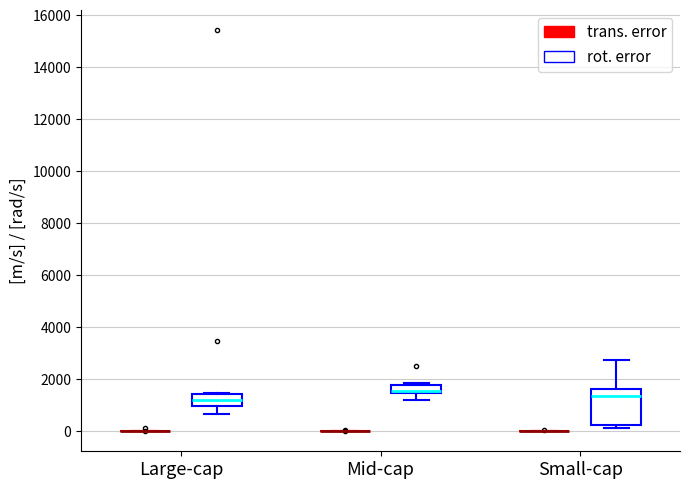

Which box is the tallest, from its lower edge to its upper edge?

Small-cap (rot. error)